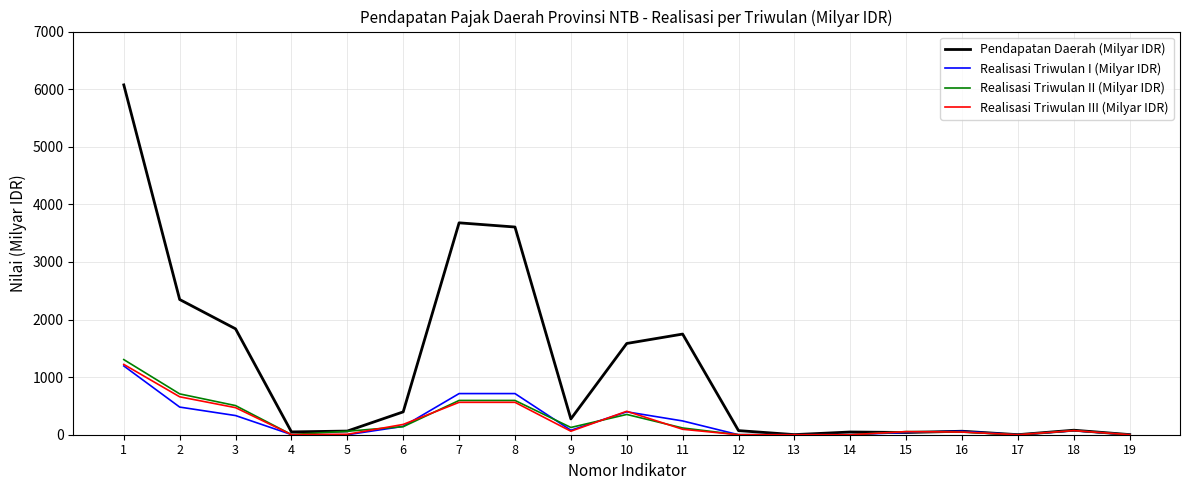

Which series has the widest spread of values?

Pendapatan Daerah (Milyar IDR)